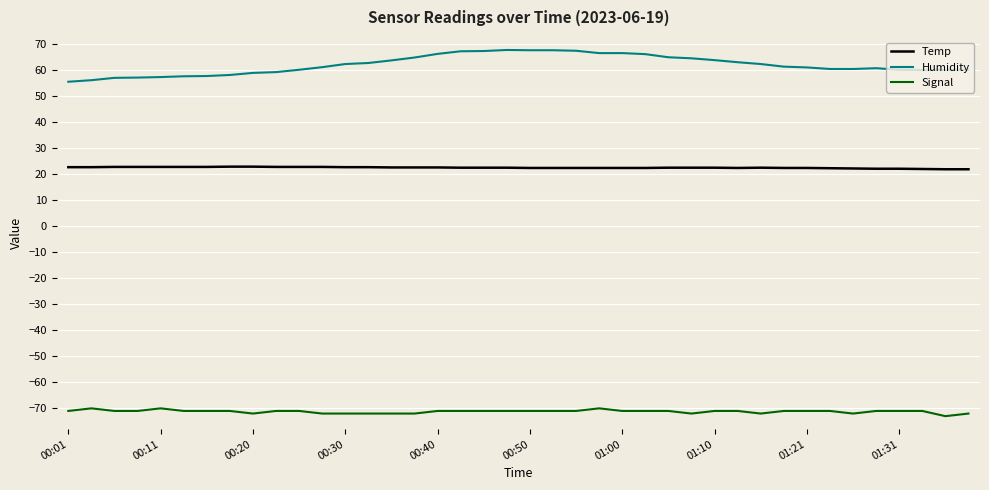

How many lines are shown in the chart?

3